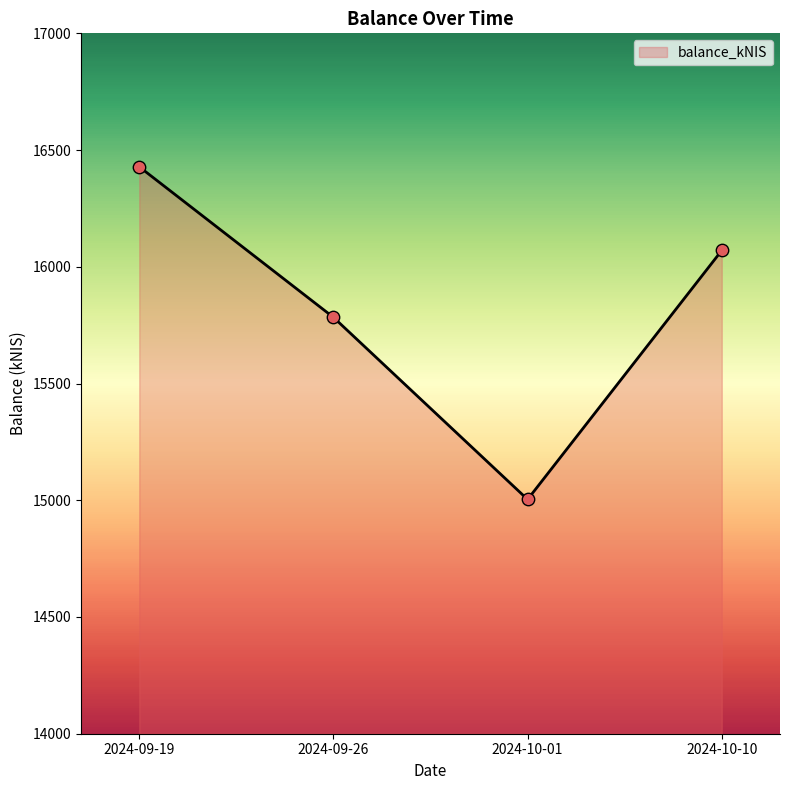

What is the change in value from 2024-09-19 to 2024-10-10?

-358.3